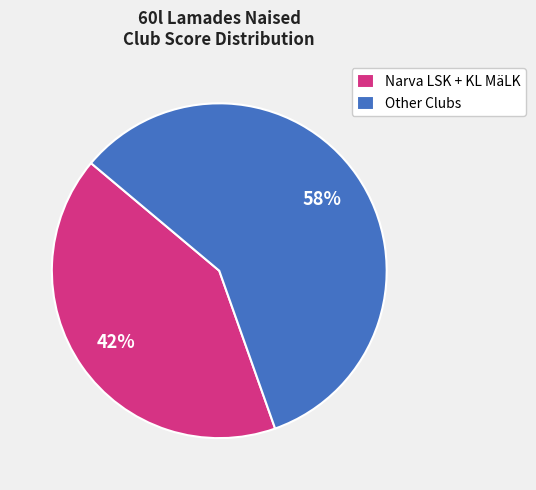

Is there a majority slice in this chart?

Yes